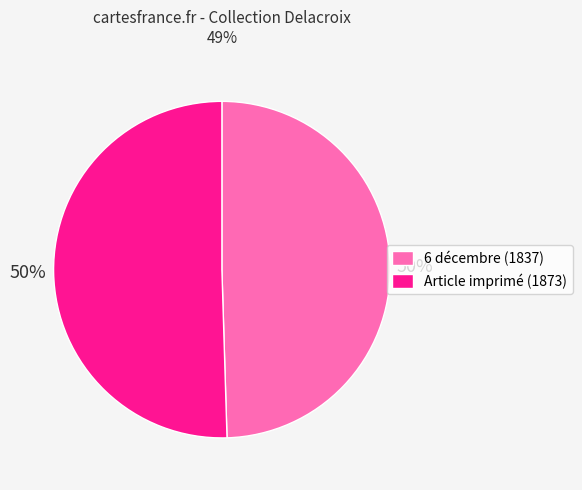

How many segments does this pie chart have?

2